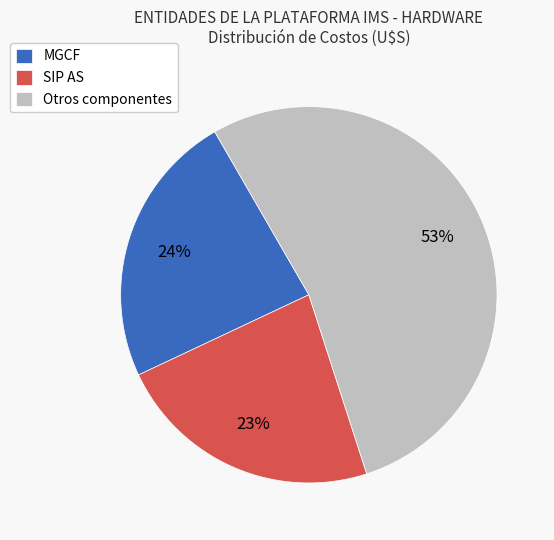

Rank the categories by value from highest to lowest.

Otros componentes, MGCF, SIP AS